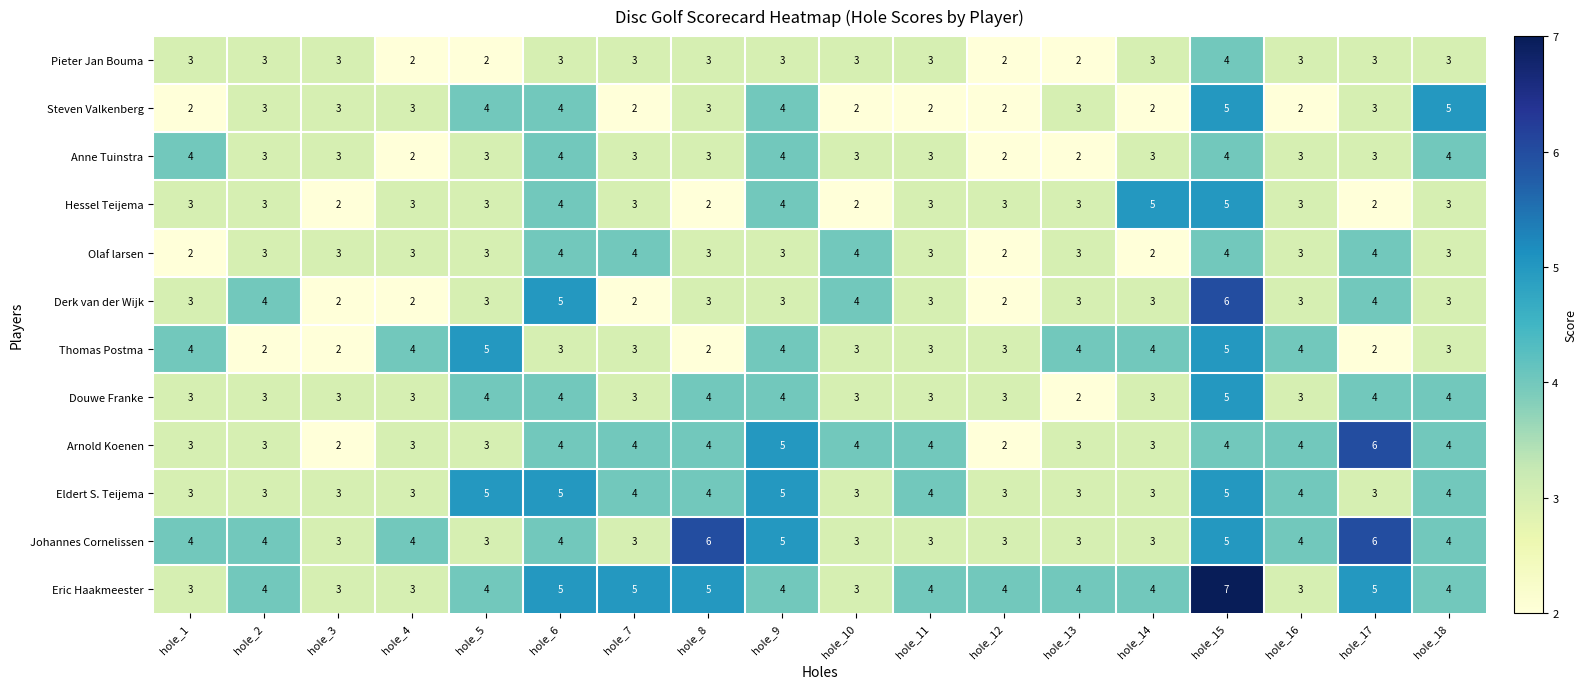

Where does the Anne Tuinstra series first go above 3?

hole_1